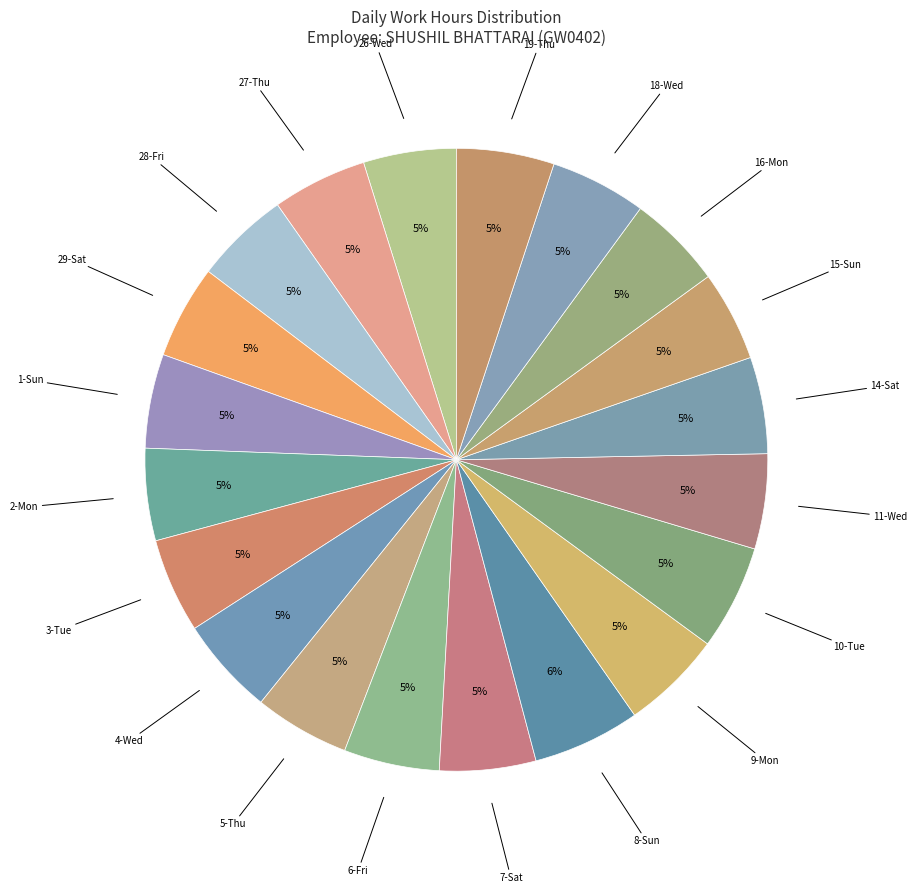

Which slice is the smallest?

15-Sun